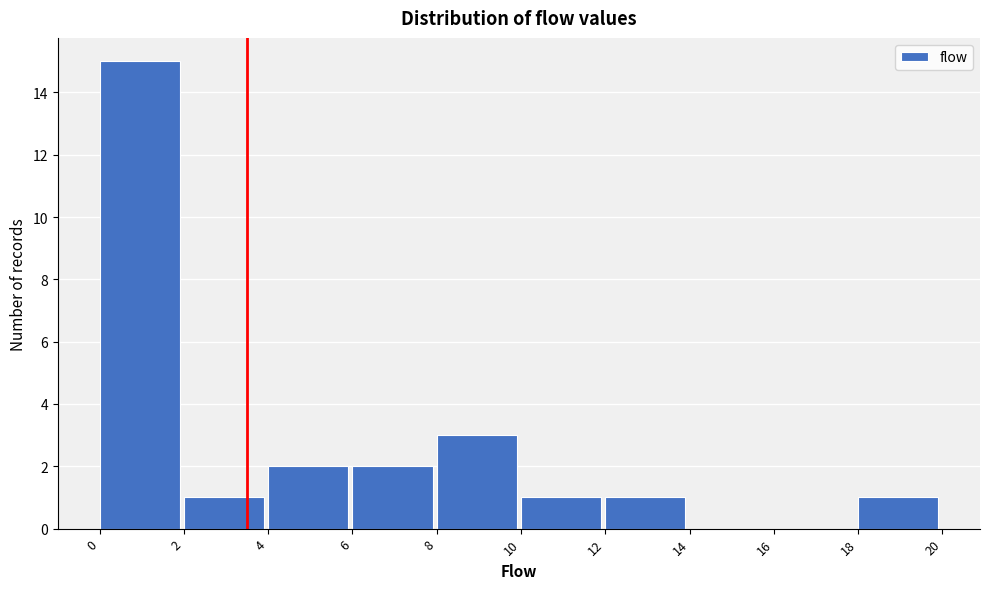

How tall is the bar that spans 6 to 8 on the x-axis? The values are not printed on the chart, so give them approximately, as read against the axis.

2